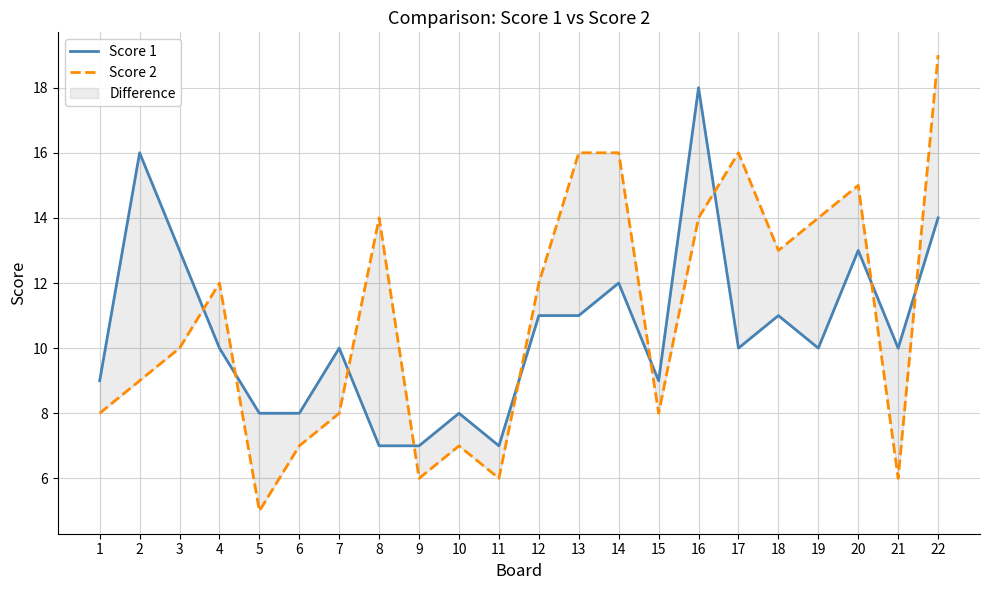

At which category is the sum across all series the highest?

22